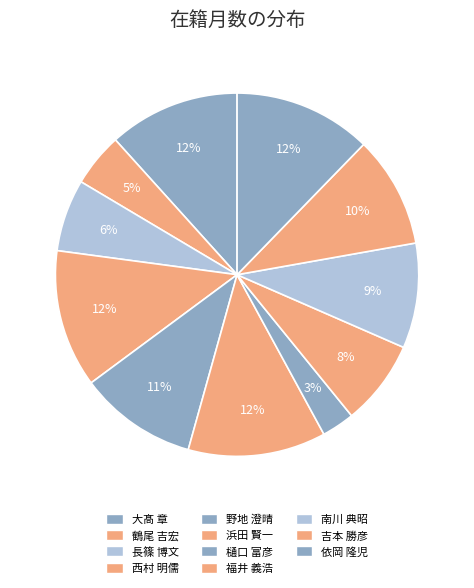

How many segments does this pie chart have?

11